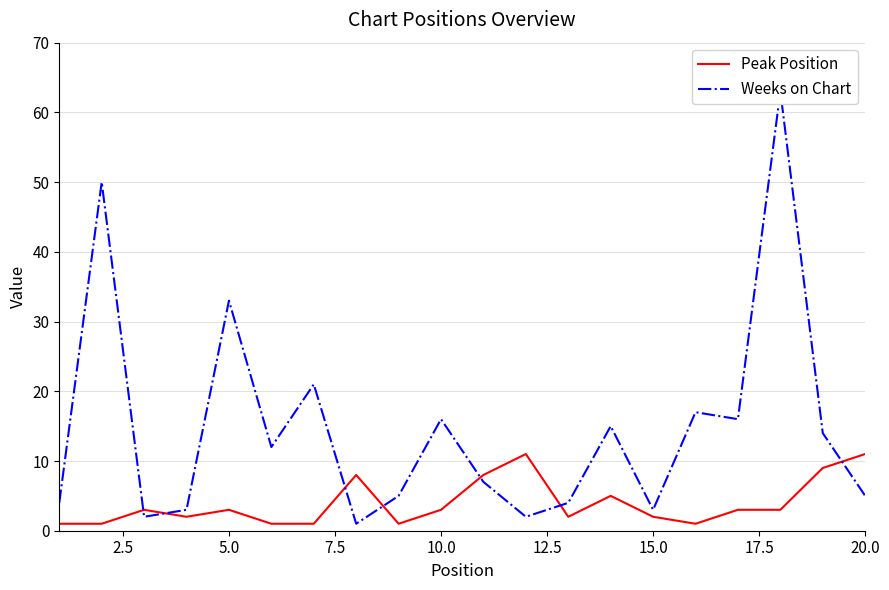

How many interior local peaks does the Peak Position series have?

5